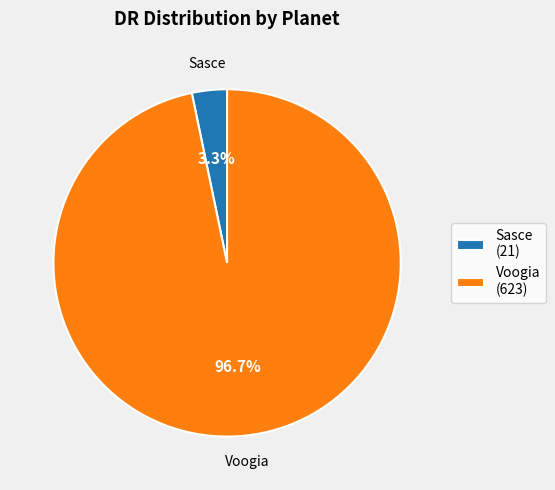

Which slice is the smallest?

Sasce